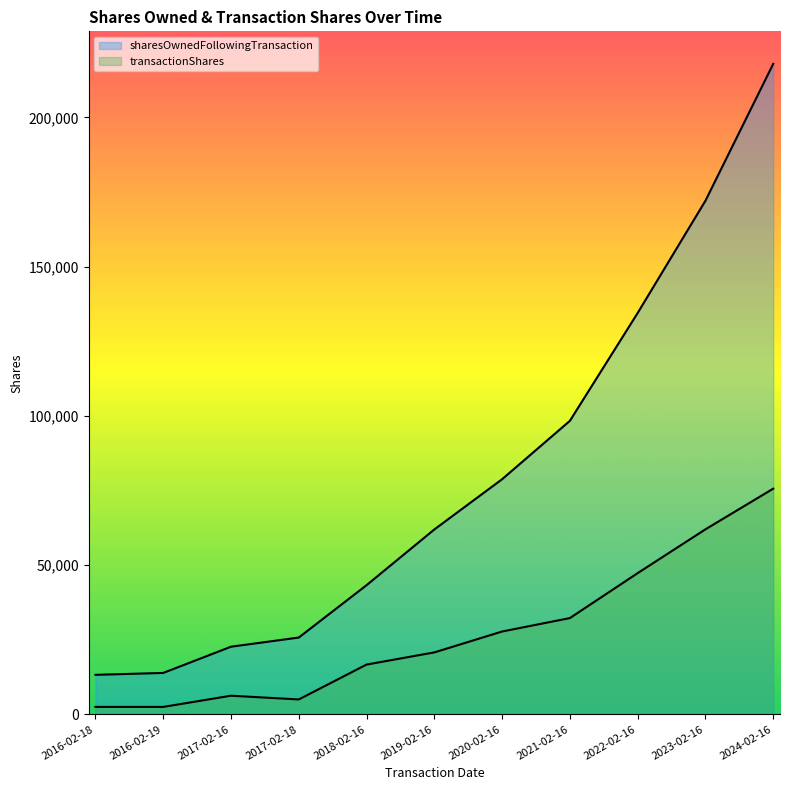

What is the label of the 5th point from the left?

2018-02-16